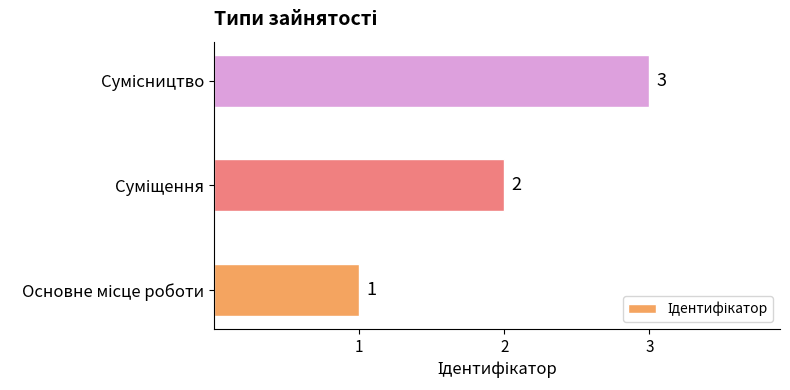

How many values are between 1 and 3?

3